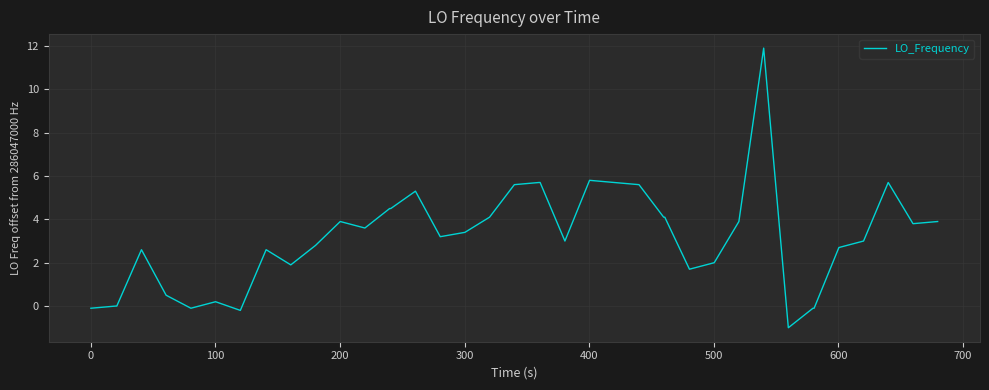

What is the difference between the maximum and minimum values?

12.9